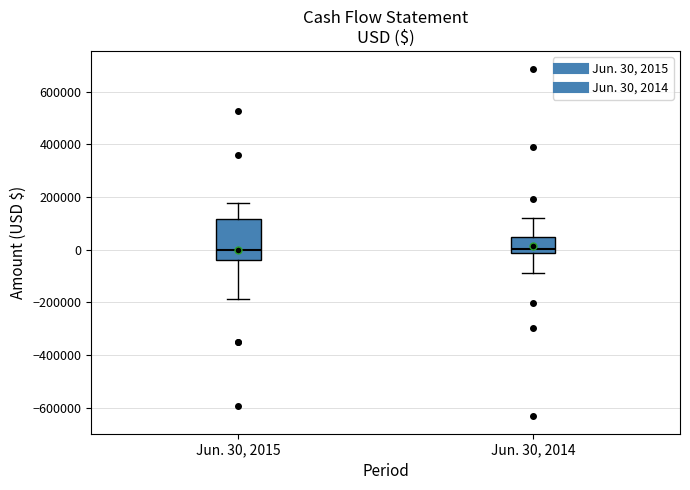

Where does the lower whisker of the box for Jun. 30, 2014 end on the y-axis? The values are not printed on the chart, so give them approximately, as read against the axis.

-80000